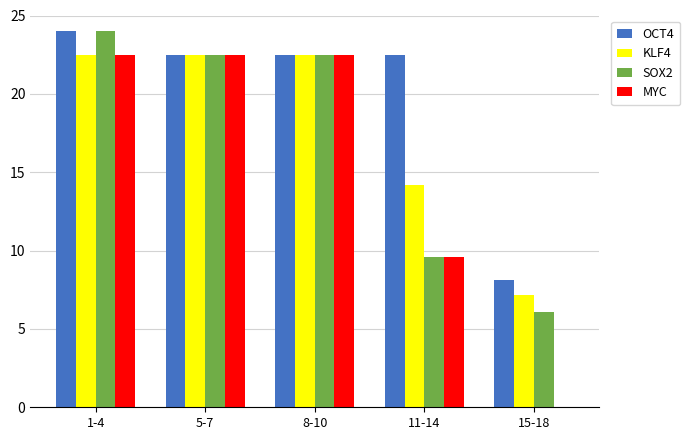

What is the total value across all series at 11-14?

55.8